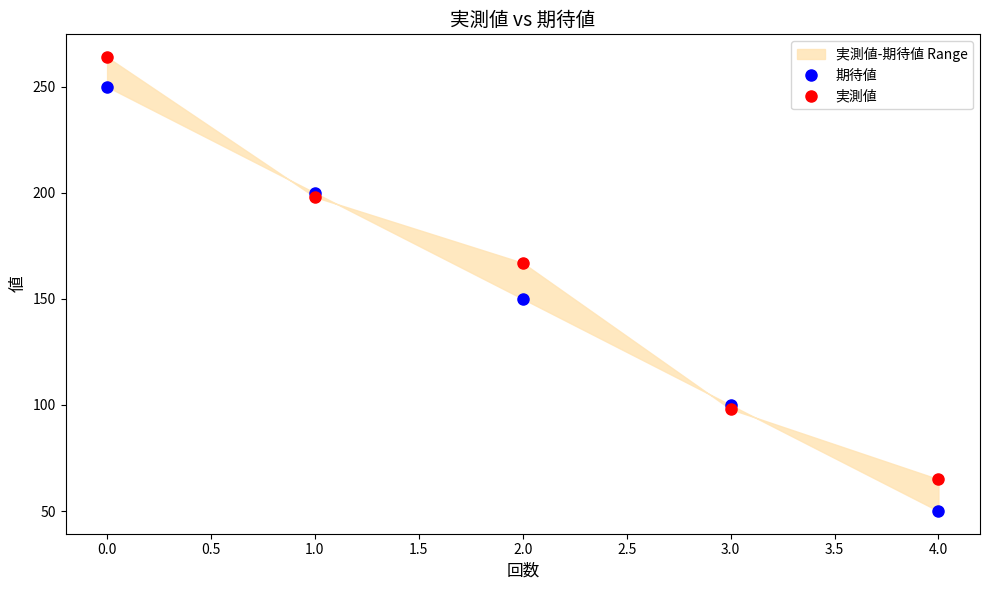

True or false: 実測値 has a value of 102 at 1.0.

False